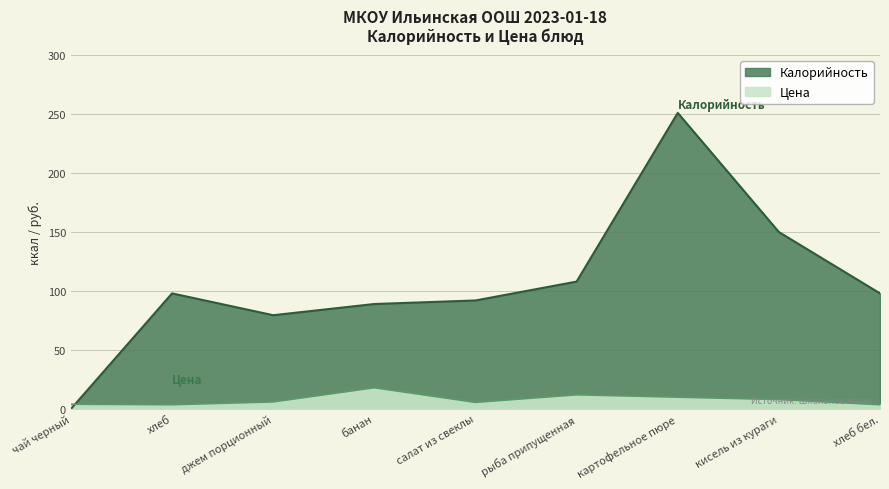

List the series in order of their peak value, lowest first.

Цена, Калорийность